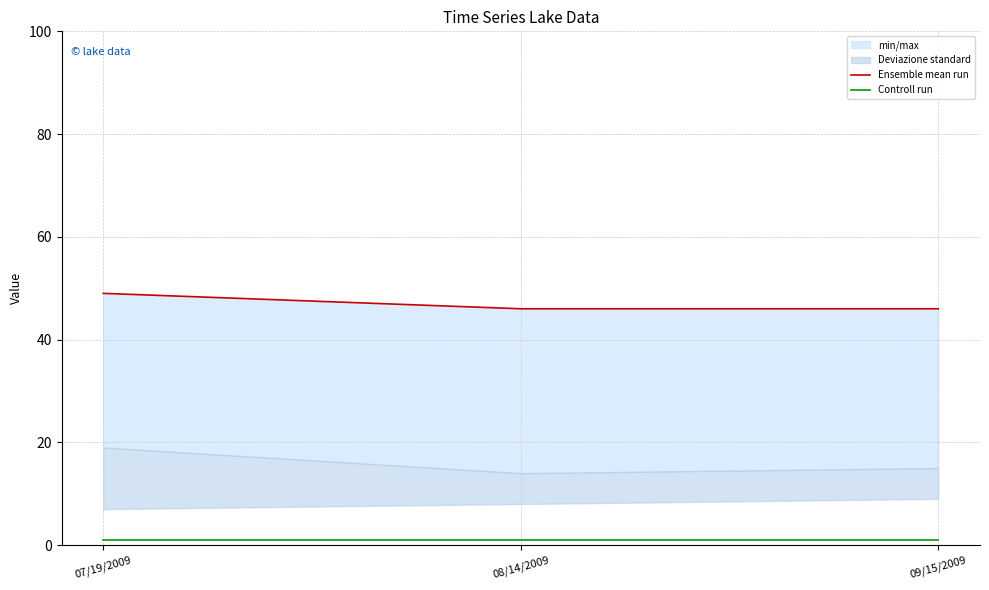

Reading left to right, transcribe all the data shown in this chart.

Ensemble mean run: 49	46	46
Controll run: 1	1	1